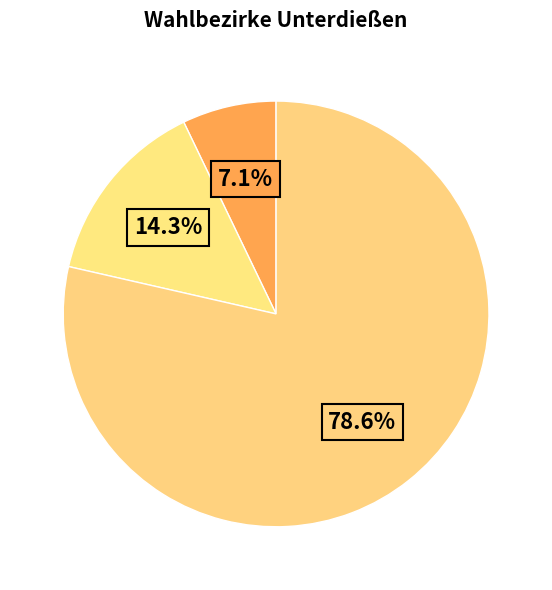

How many segments does this pie chart have?

3